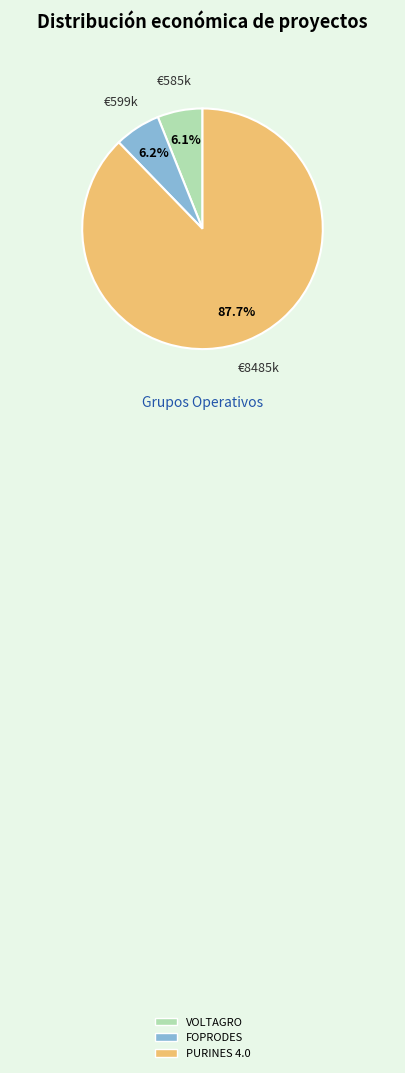

To the nearest percent, what is the difference between the largest and smallest slice percentages?

82%